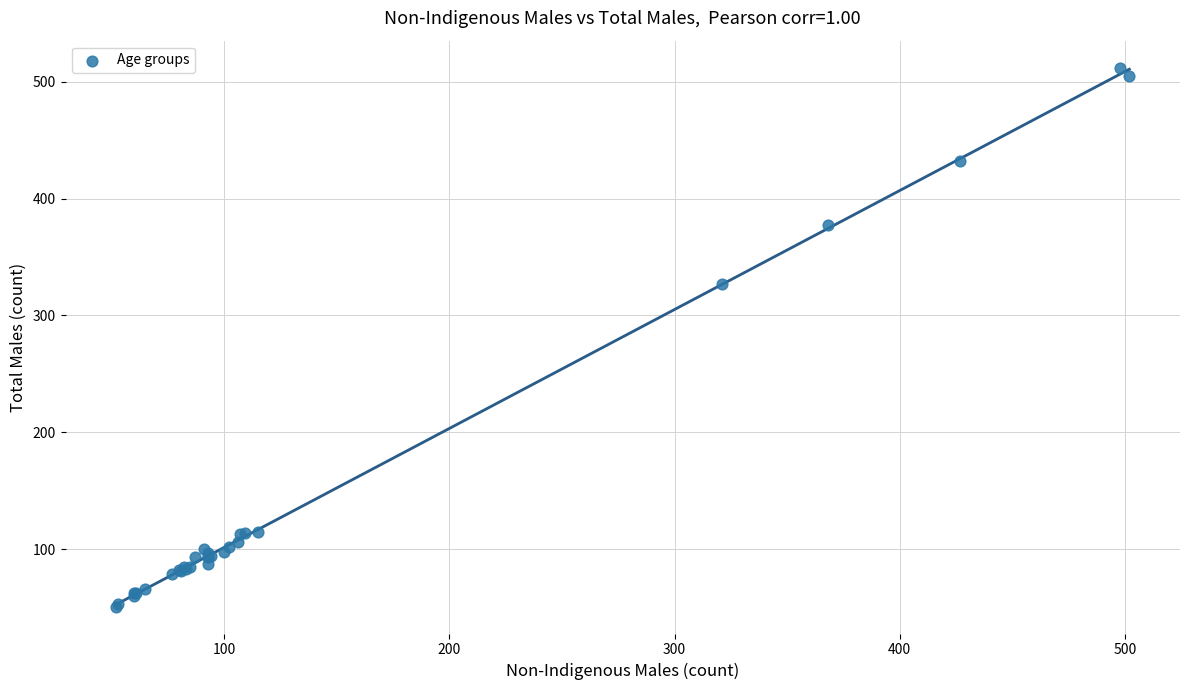

What Y value in the scatter plot is closest to 281?

327